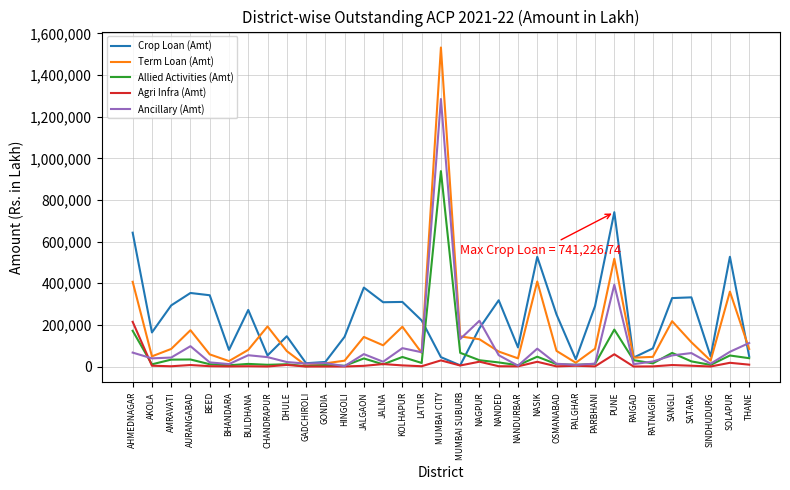

What is the maximum value shown in the chart?

1532412.8